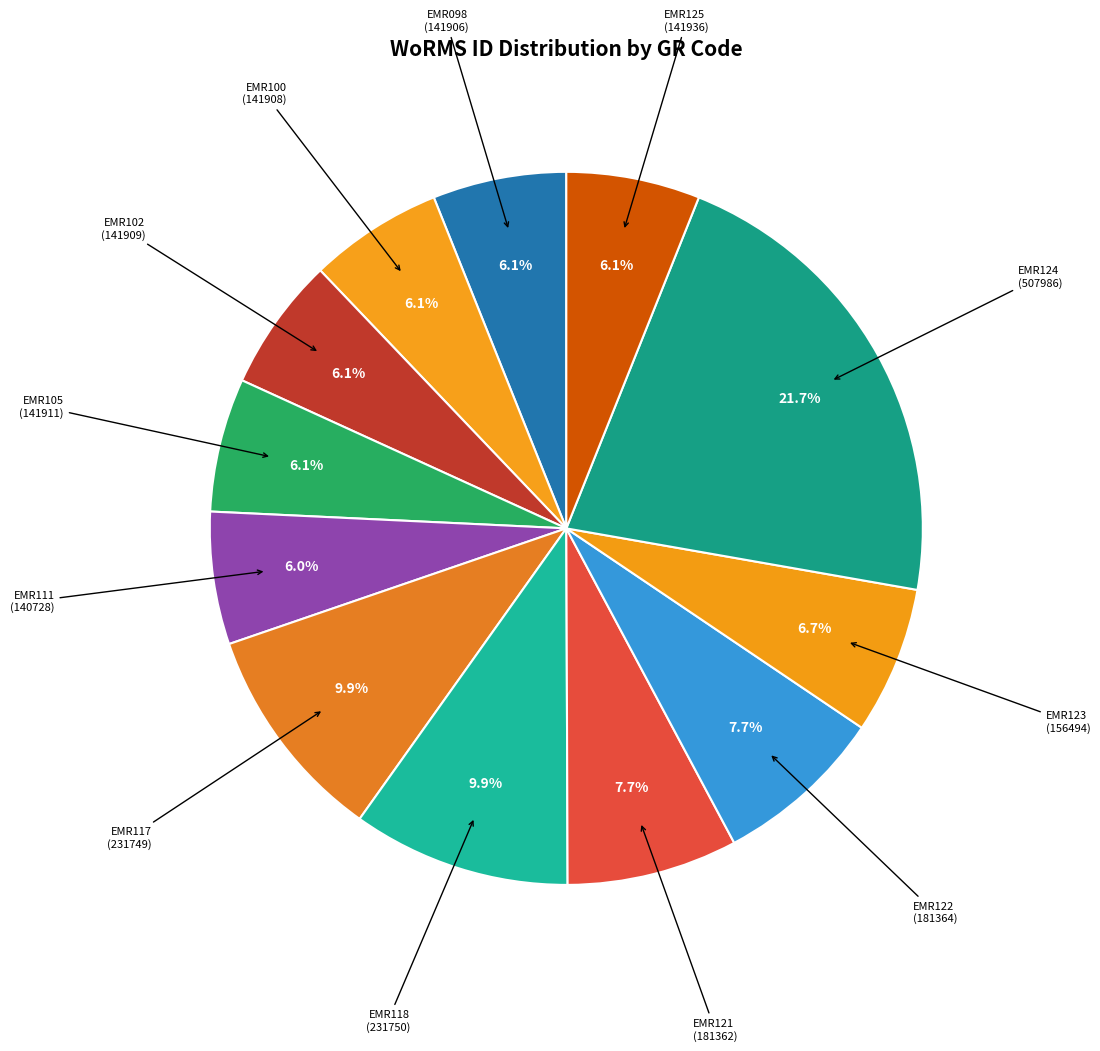

How much of the chart is everything except EMR124?

78.3%